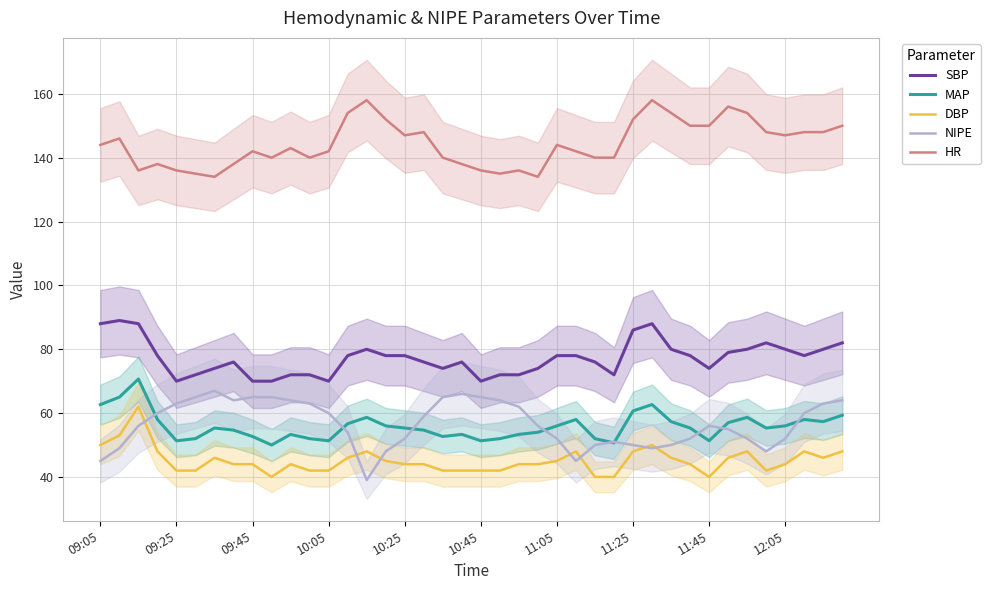

The HR series shows 147.0 at 12:05. True or false?

True